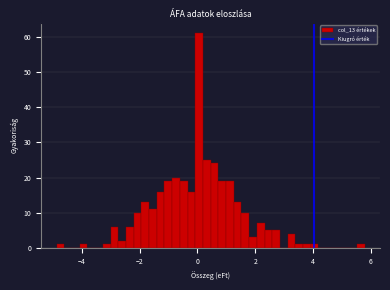

Read against the x-axis, roughly where is the centre of the tallest bar?

0.0